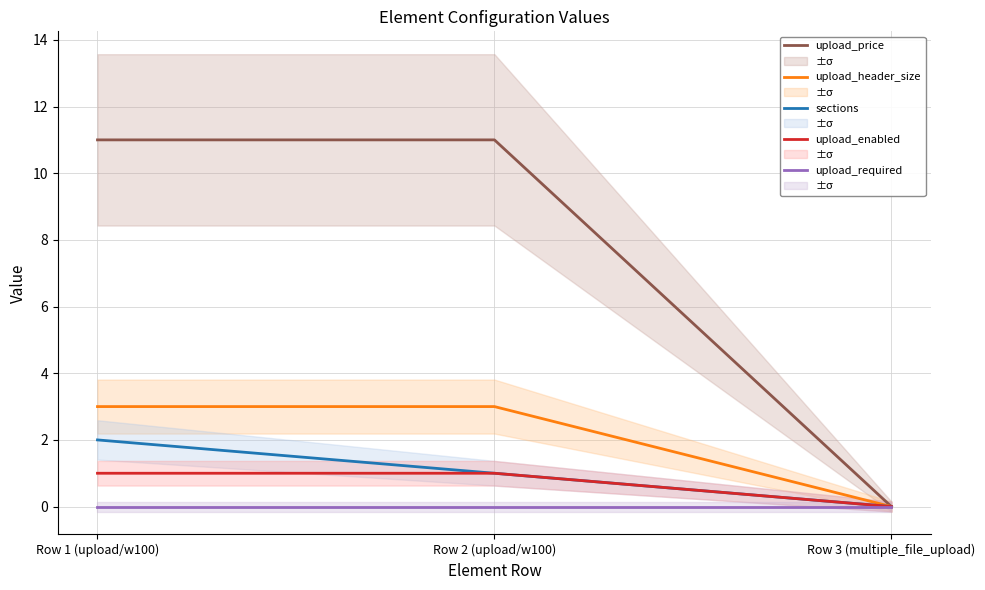

At how many categories does at least one series exceed 9?

2